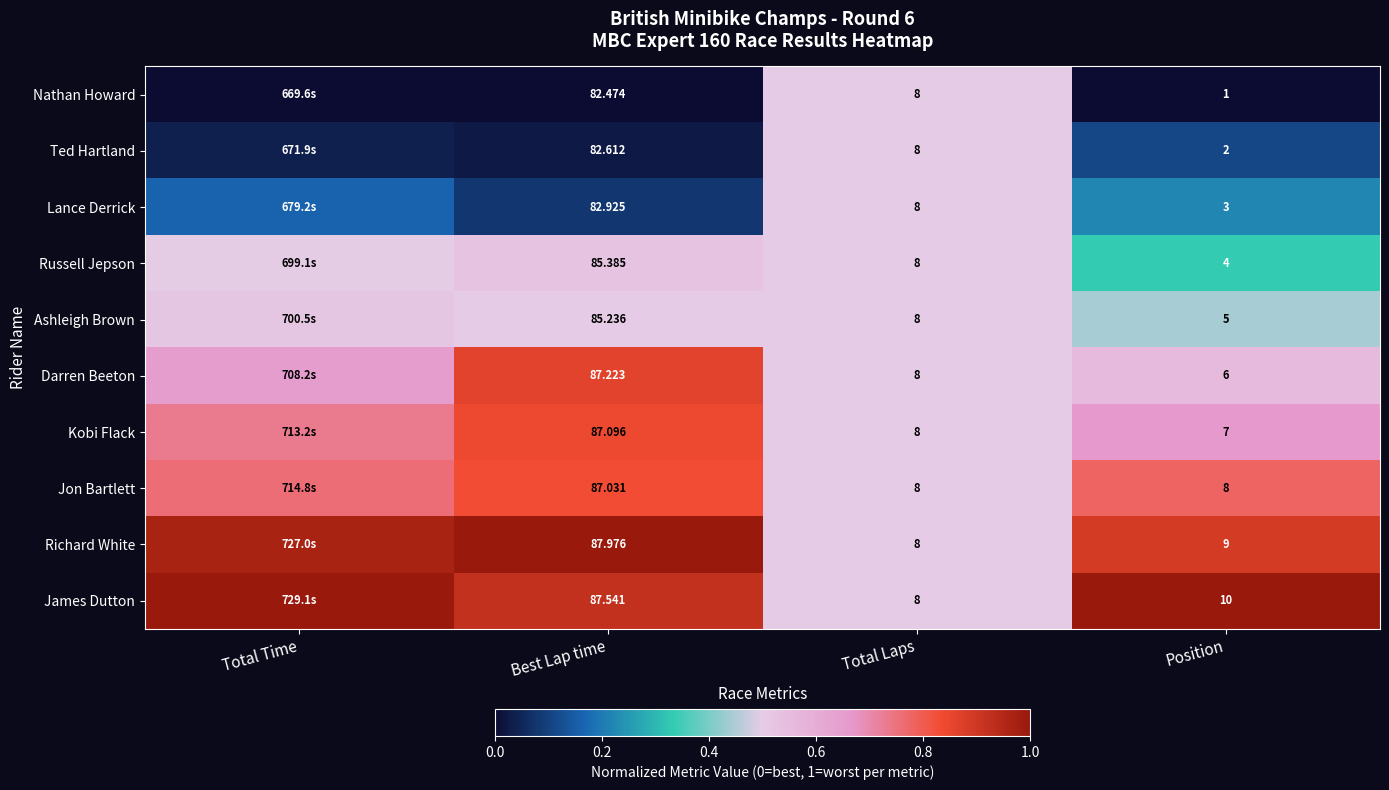

Rank the series at Best Lap time from lowest to highest value.

Nathan Howard, Ted Hartland, Lance Derrick, Ashleigh Brown, Russell Jepson, Jon Bartlett, Kobi Flack, Darren Beeton, James Dutton, Richard White